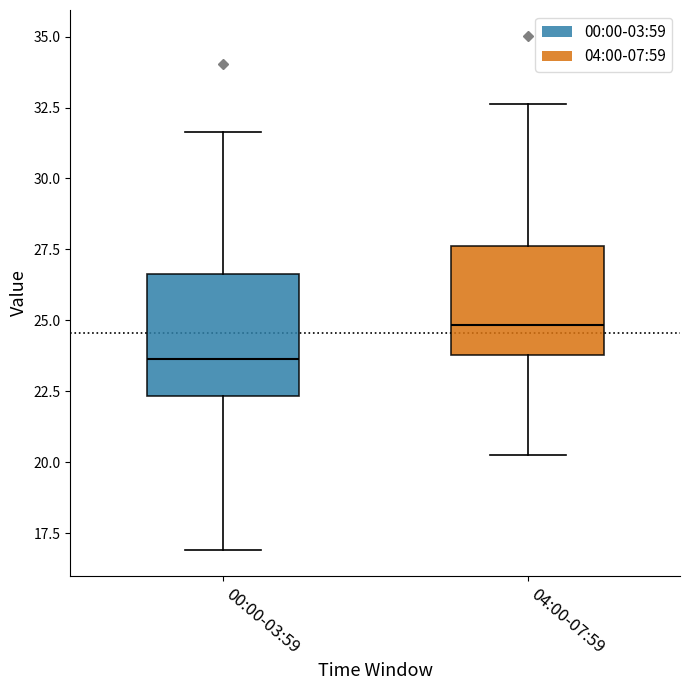

Reading left to right, transcribe this box plot: for each box, give where its median line is, the range the box spans, and where its two whiskers end, as read against the y-axis. The values are not printed on the chart, so give them approximately, as read against the axis.

00:00-03:59: median 23.5, box 22.5 to 26.5, whiskers 17.0 to 31.5
04:00-07:59: median 25.0, box 24.0 to 27.5, whiskers 20.5 to 32.5